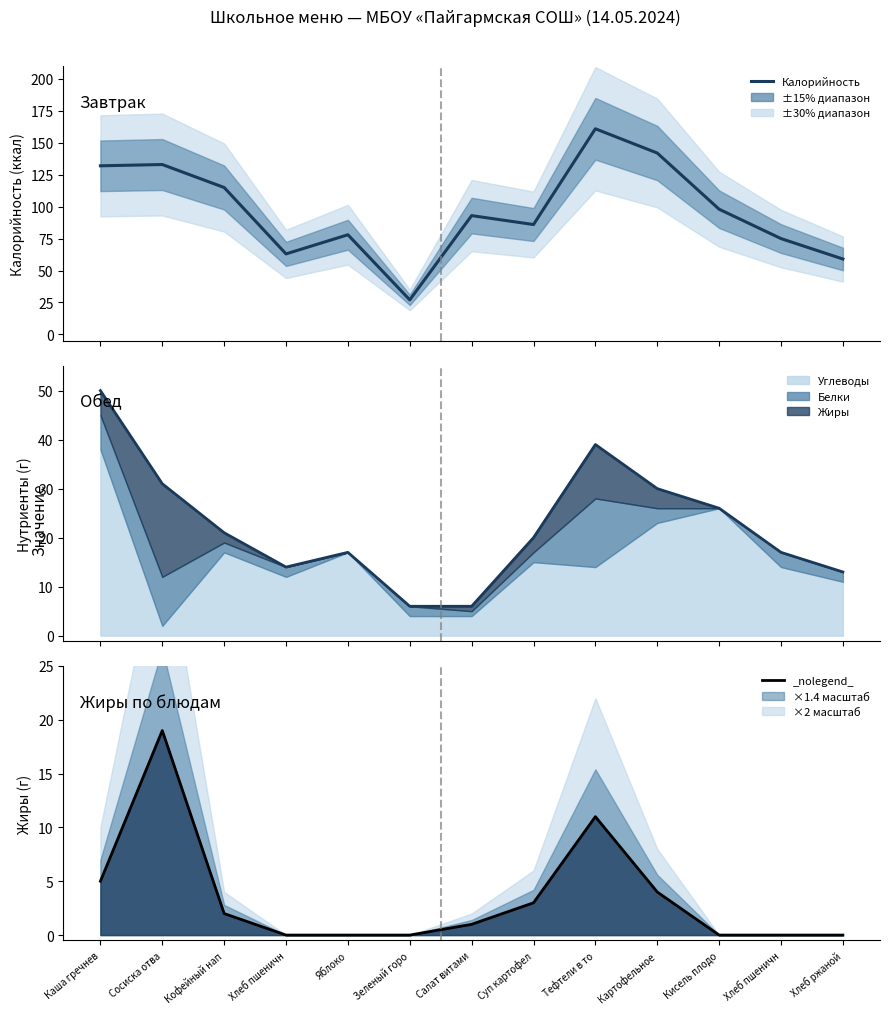

True or false: there are more than 1 points higher than both neighbors.

True